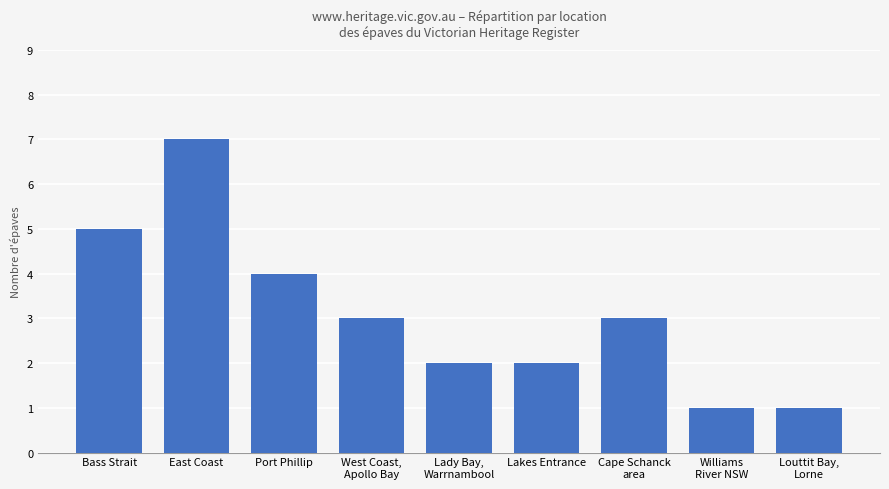

Is it true that the value at Williams
River NSW is 1?

True